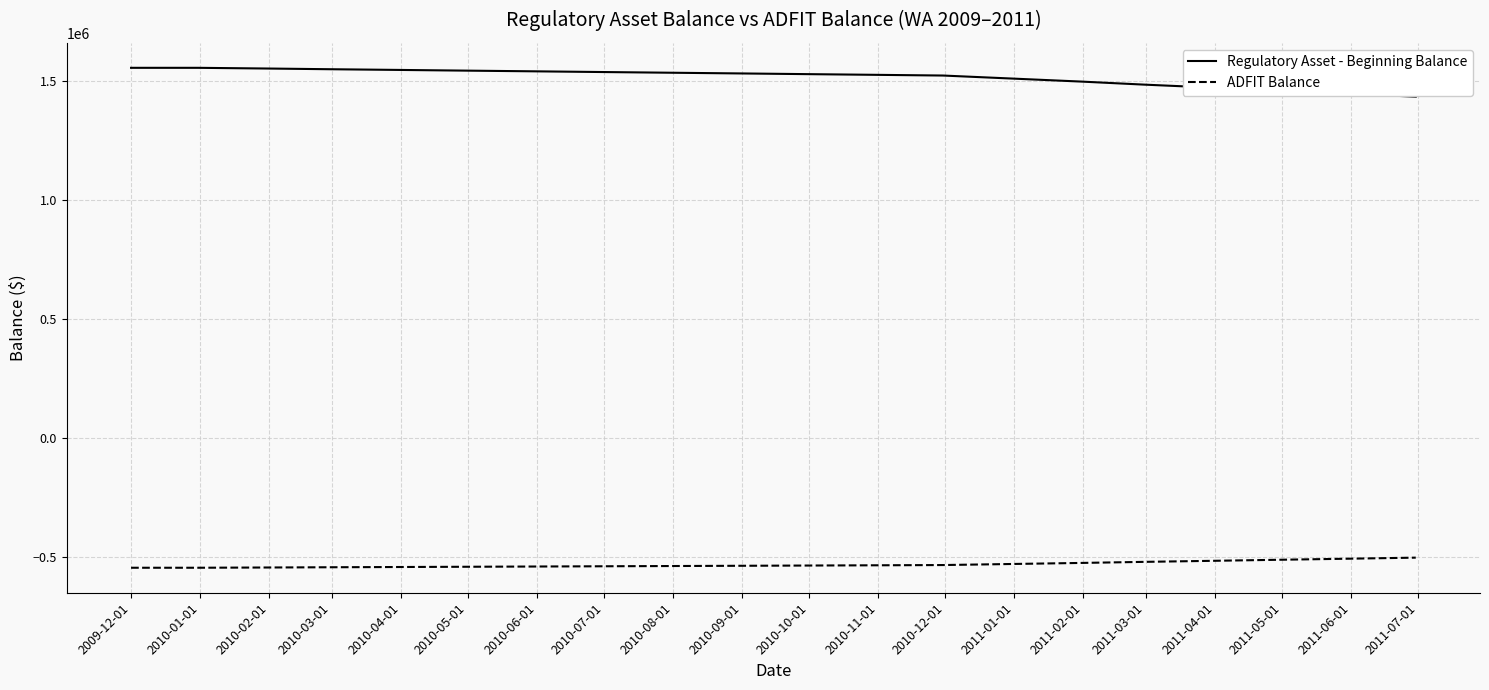

List the series in order of their overall mean, lowest first.

ADFIT Balance, Regulatory Asset - Beginning Balance